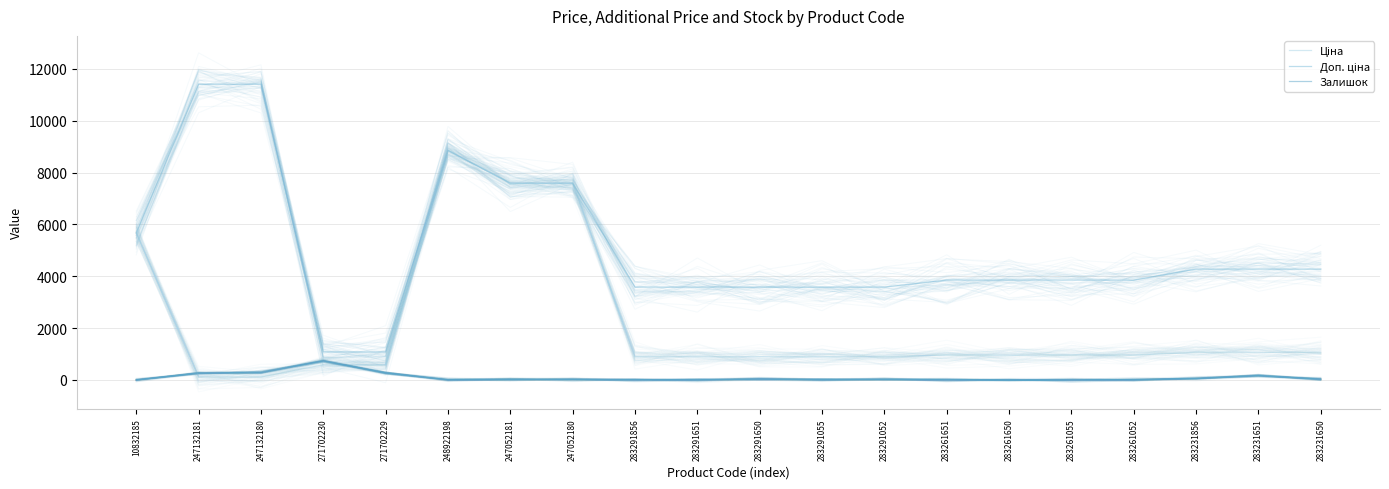

What value does the Доп. ціна series have at 247052180?

7596.5